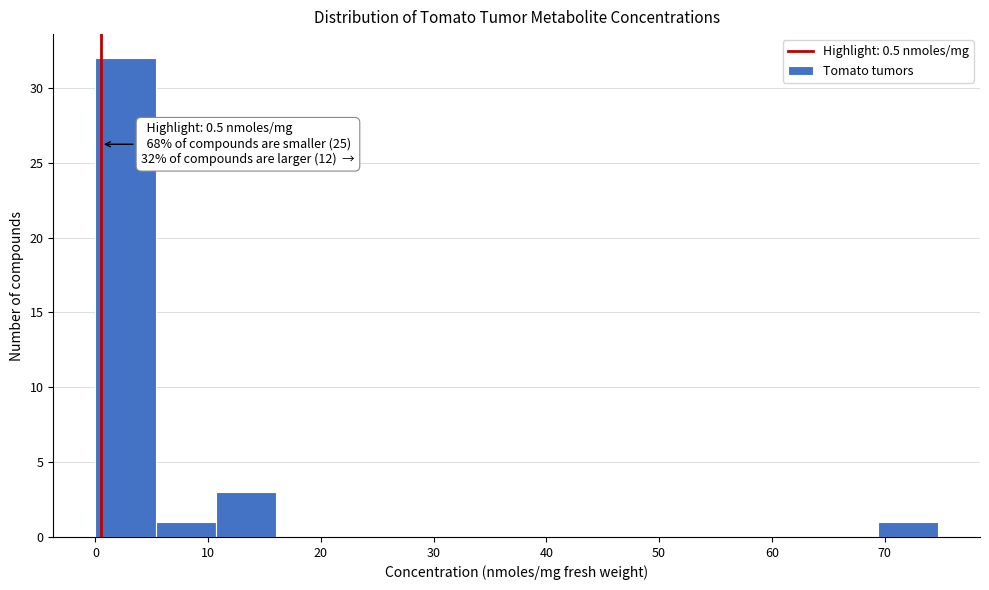

Which range on the x-axis has the tallest bar?

0 to 5